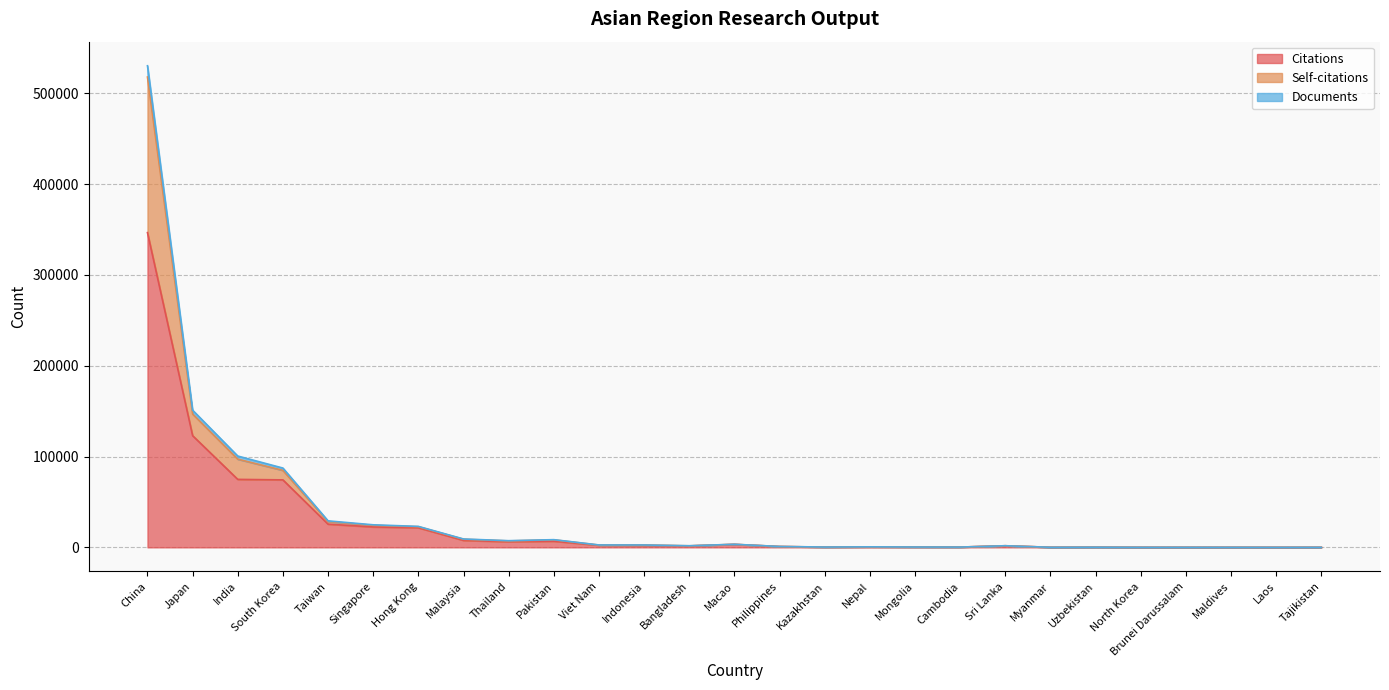

At which label does Citations first exceed 1764?

China